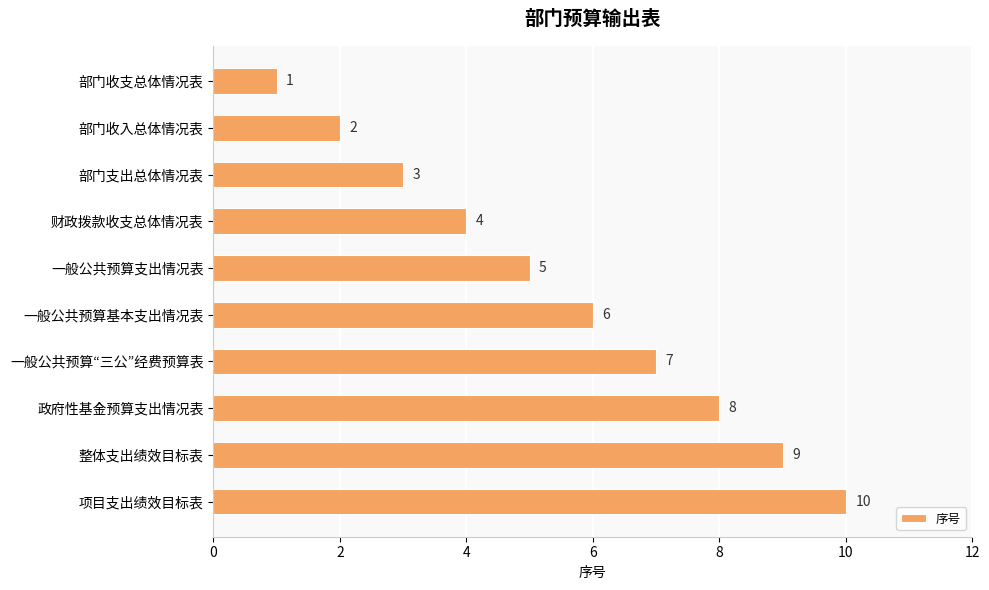

List the labels in order of value, smallest first.

部门收支总体情况表, 部门收入总体情况表, 部门支出总体情况表, 财政拨款收支总体情况表, 一般公共预算支出情况表, 一般公共预算基本支出情况表, 一般公共预算“三公”经费预算表, 政府性基金预算支出情况表, 整体支出绩效目标表, 项目支出绩效目标表